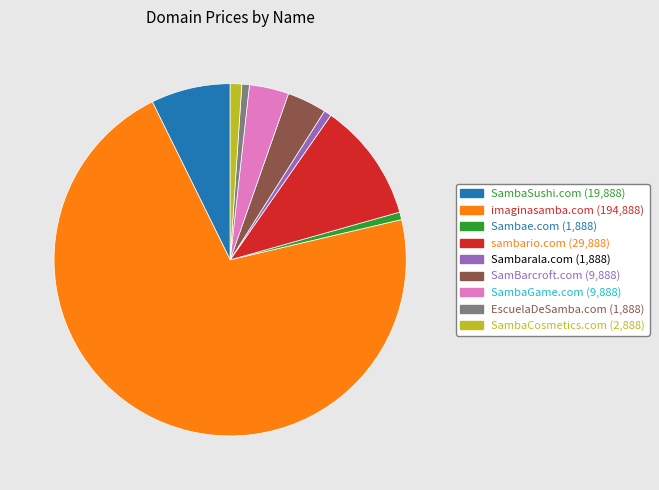

How many segments does this pie chart have?

9